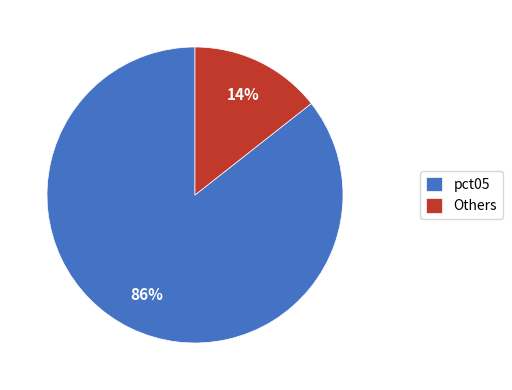

Is it true that pct05 is 93% of the pie?

False